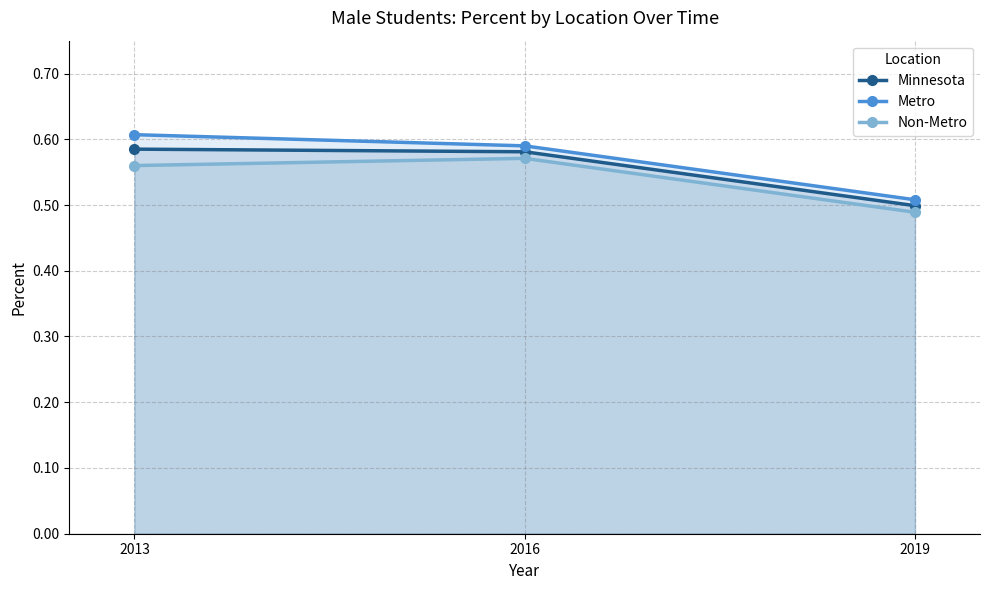

What is the highest value of the Non-Metro series?

0.6